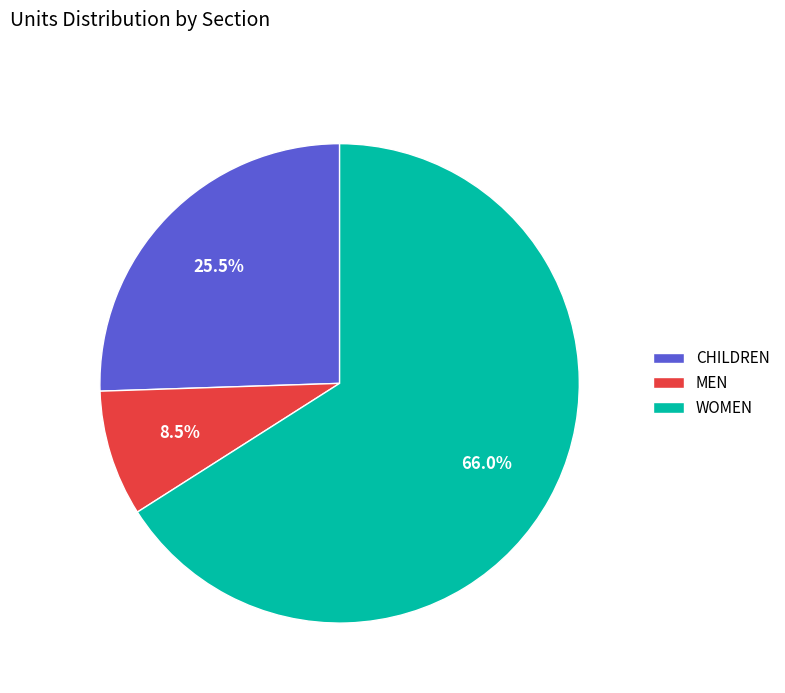

Which category accounts for the majority?

WOMEN